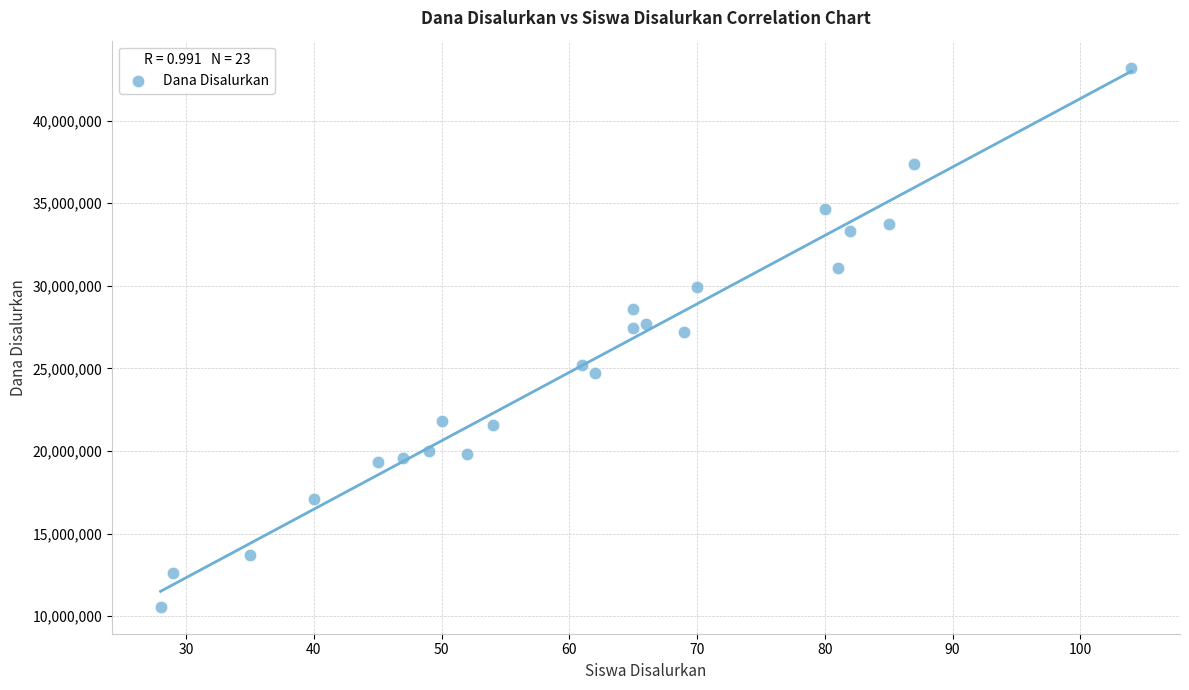

What is the range of X values (max minus min)?

76